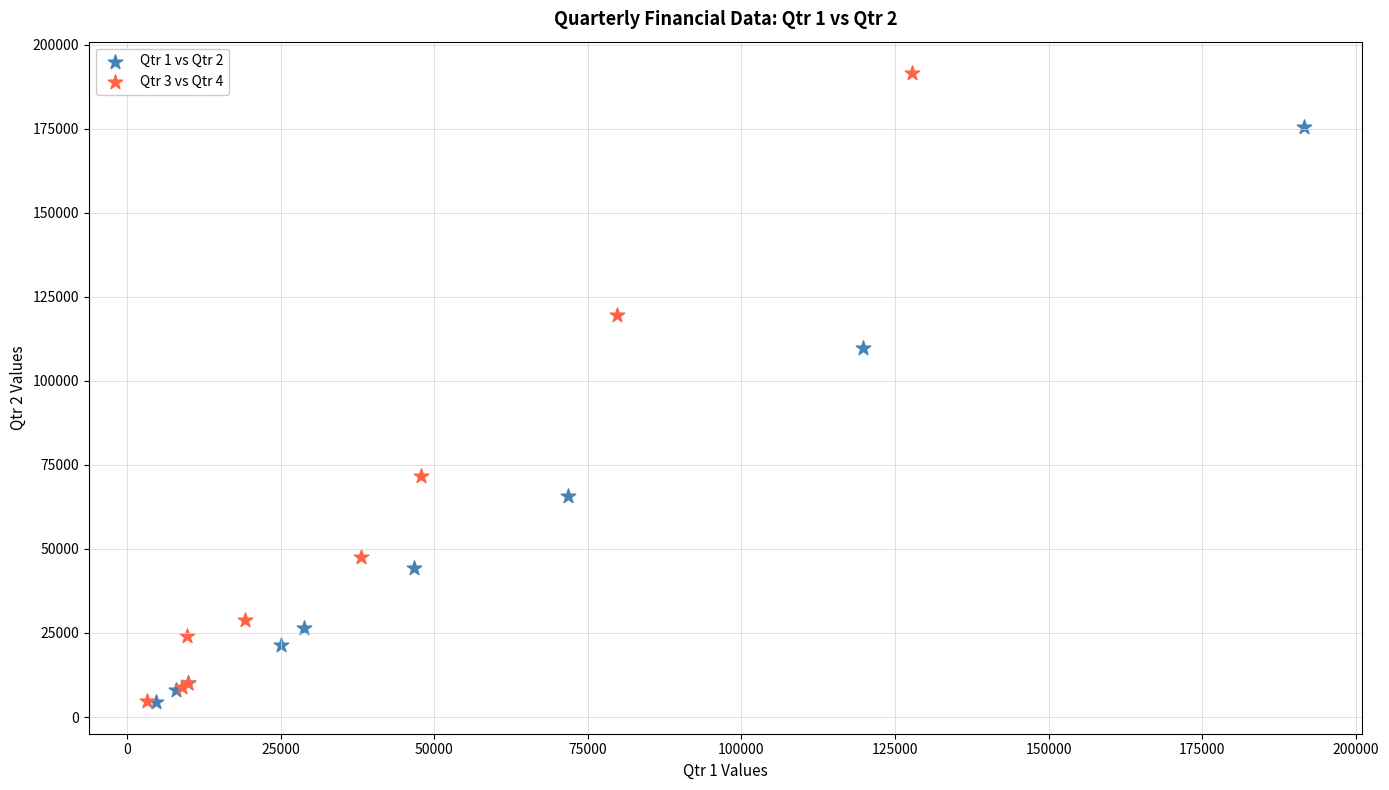

Which series contains the highest Y value?

Qtr 3 vs Qtr 4